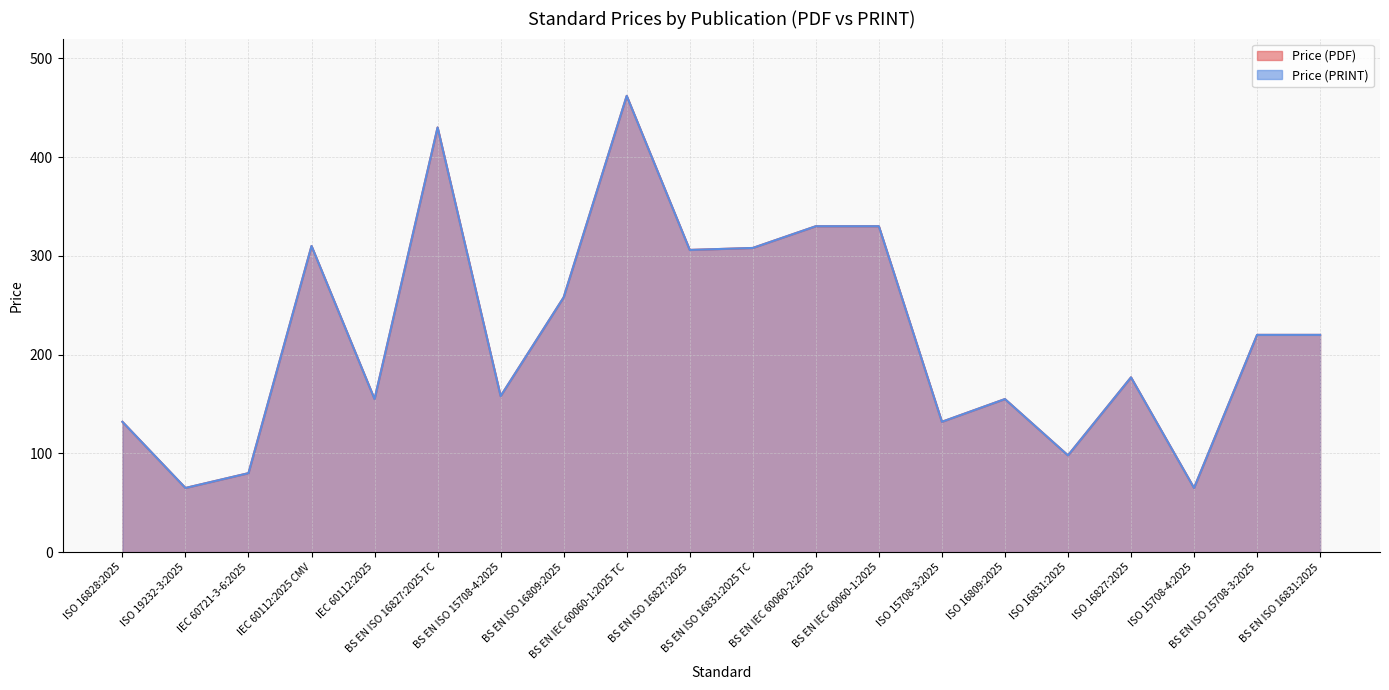

What value does the Price (PRINT) series have at BS EN ISO 16831:2025 TC, to the nearest 50?

300